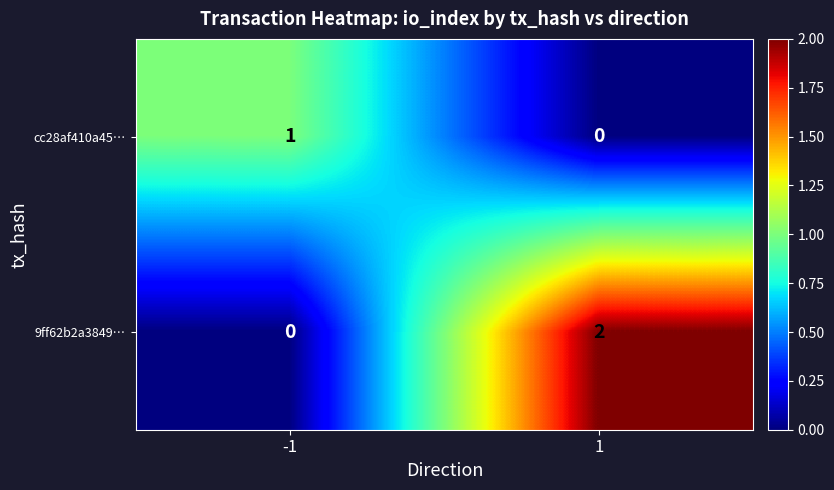

What is the maximum value shown in the chart?

2